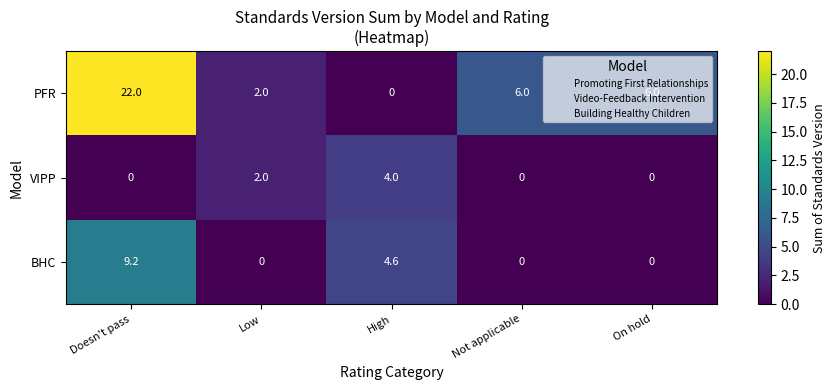

What is the spread (max minus min) of values at On hold?

6.0